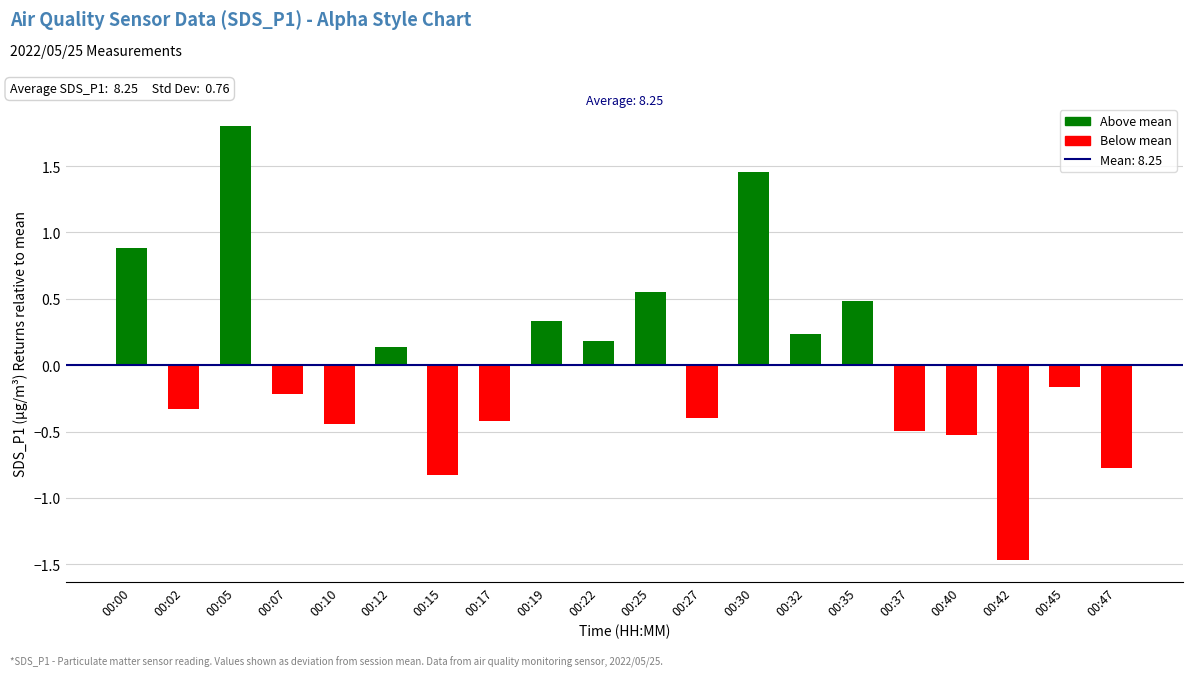

How many values are below zero?

11